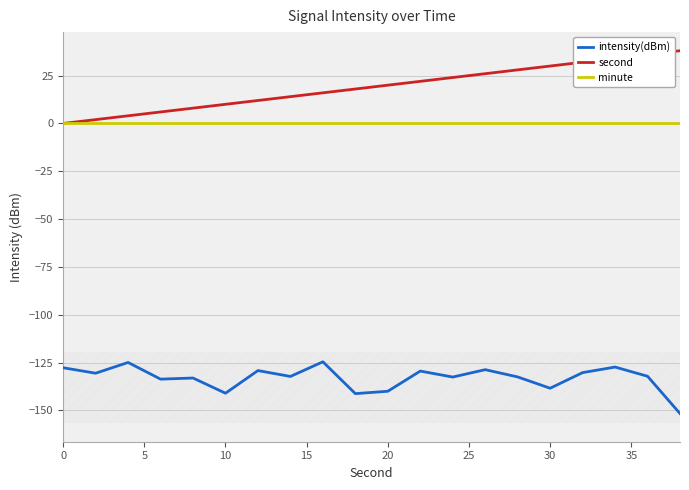

Rank the categories by intensity(dBm) value from highest to lowest.

40, 10, 17, 0, 13, 30, 11, 16, 5, 18, 35, 14, 12, 20, 15, 15, 10, 25, 9, 19